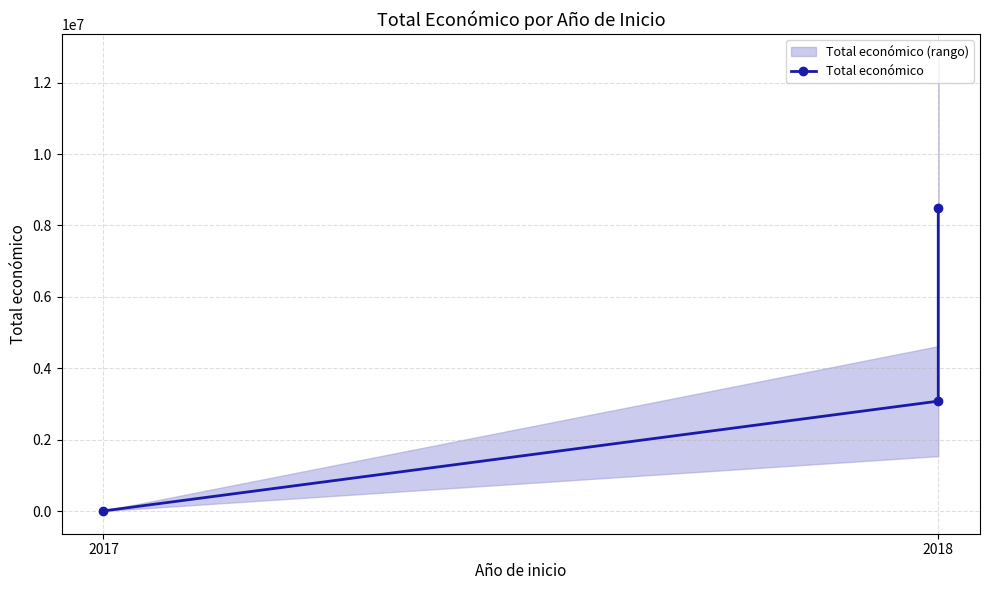

What position from the right is 2?

1